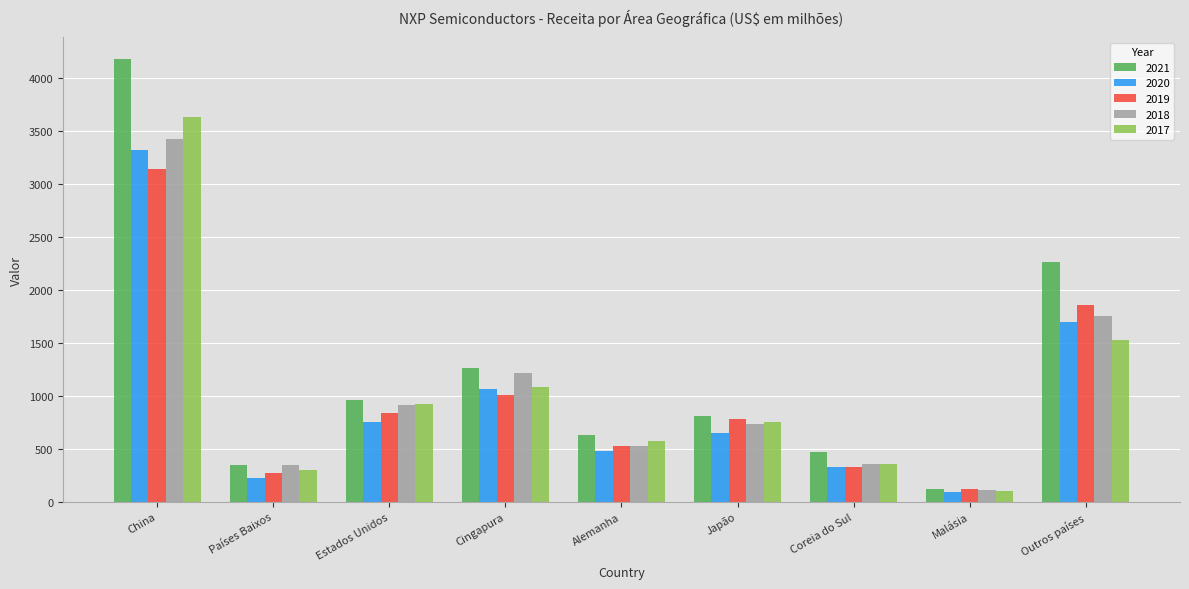

How many bars are there in each group?

5